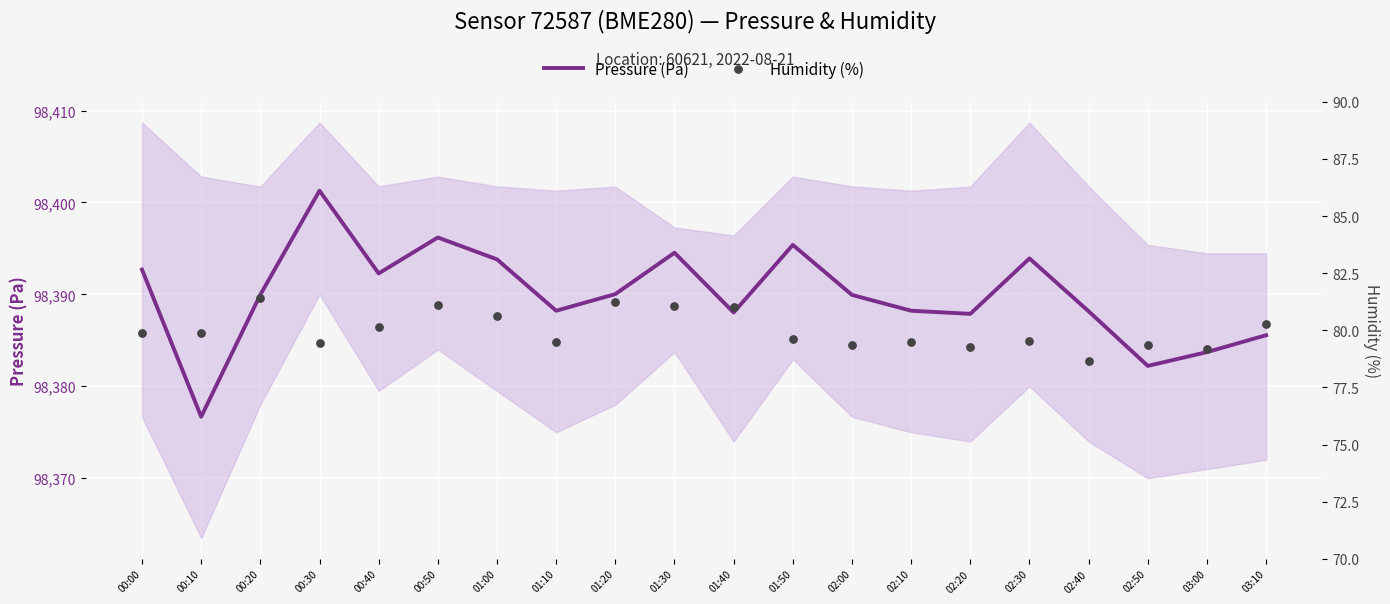

What are all the series names shown in the legend?

Pressure (Pa), Humidity (%)